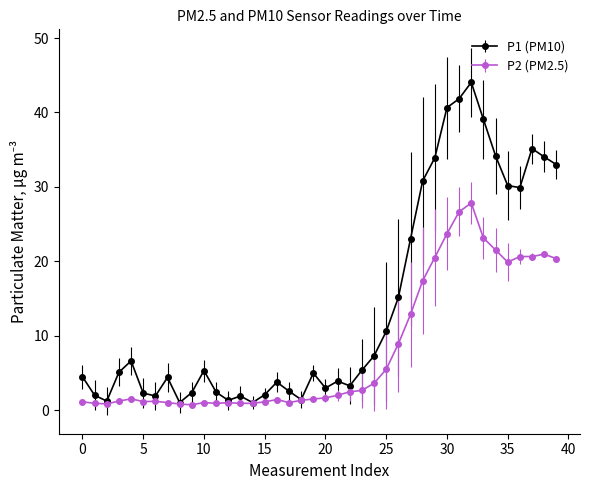

Which series has the largest total across all categories?

P1 (PM10)